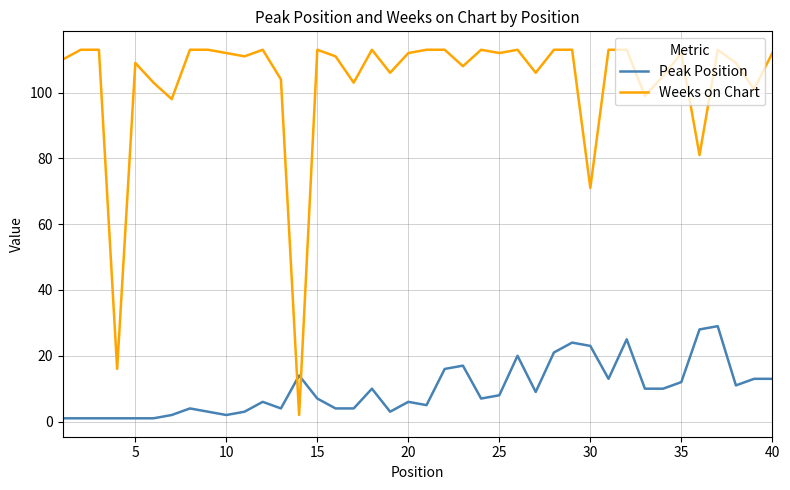

Which series has the largest total across all categories?

Weeks on Chart